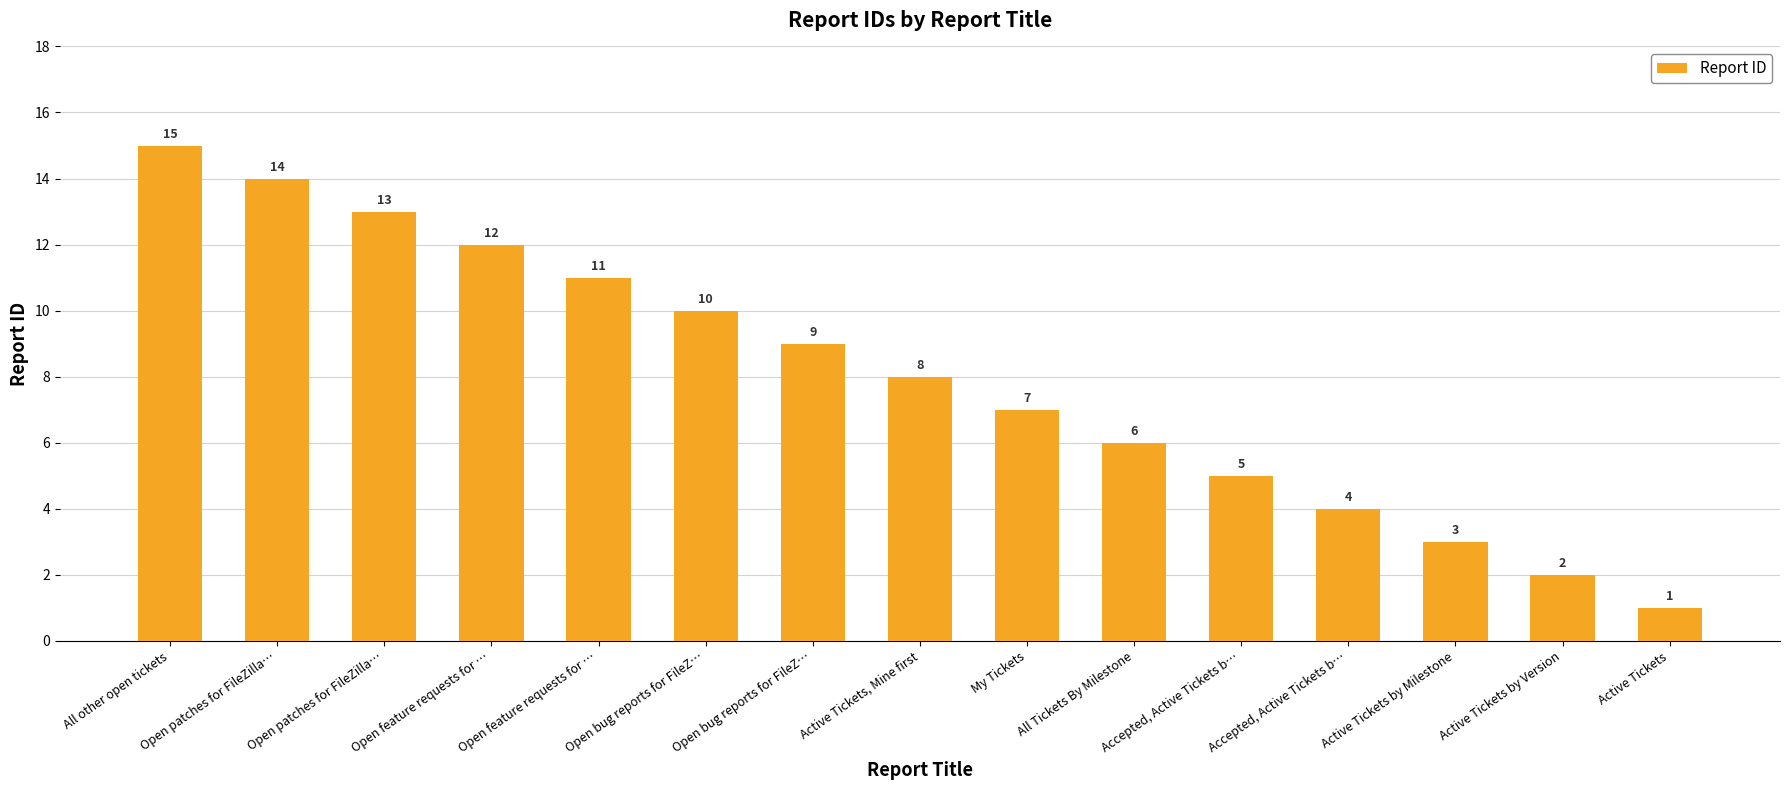

What is the sum of the values at Active Tickets by Version and All Tickets By Milestone?

8